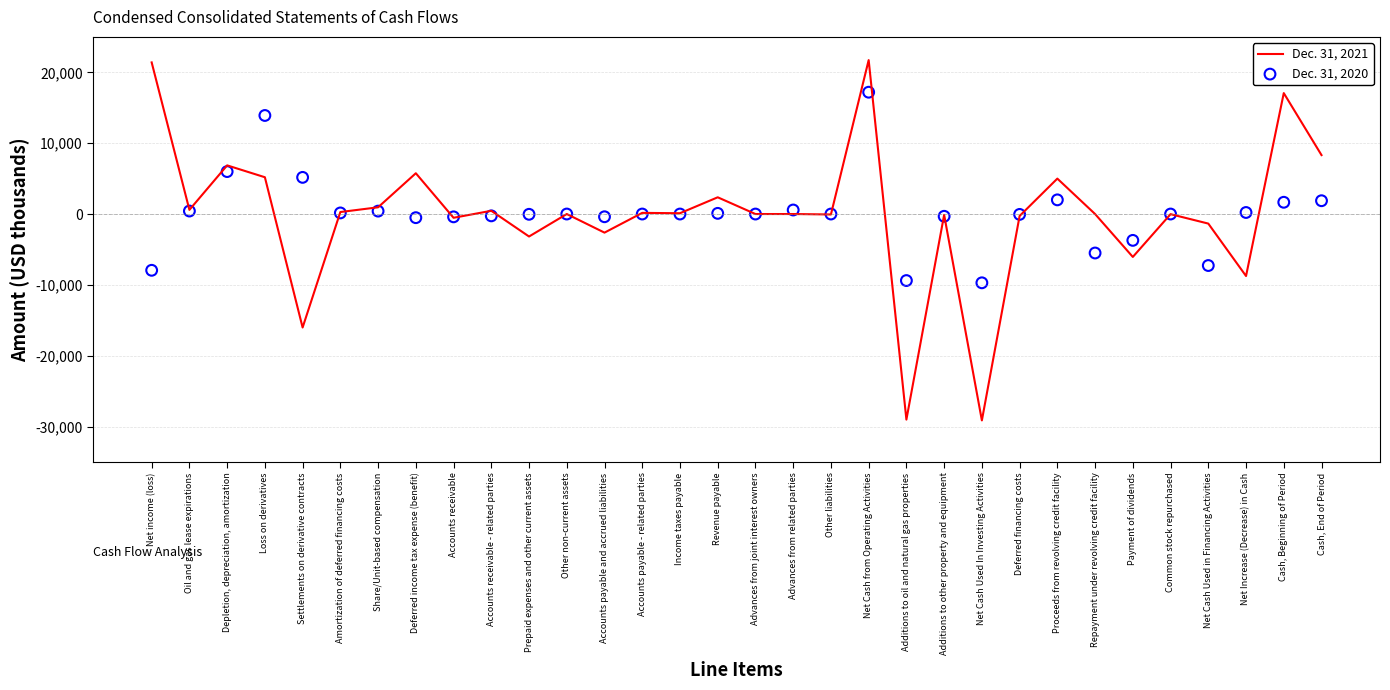

Which series reaches the maximum Y coordinate?

Dec. 31, 2021